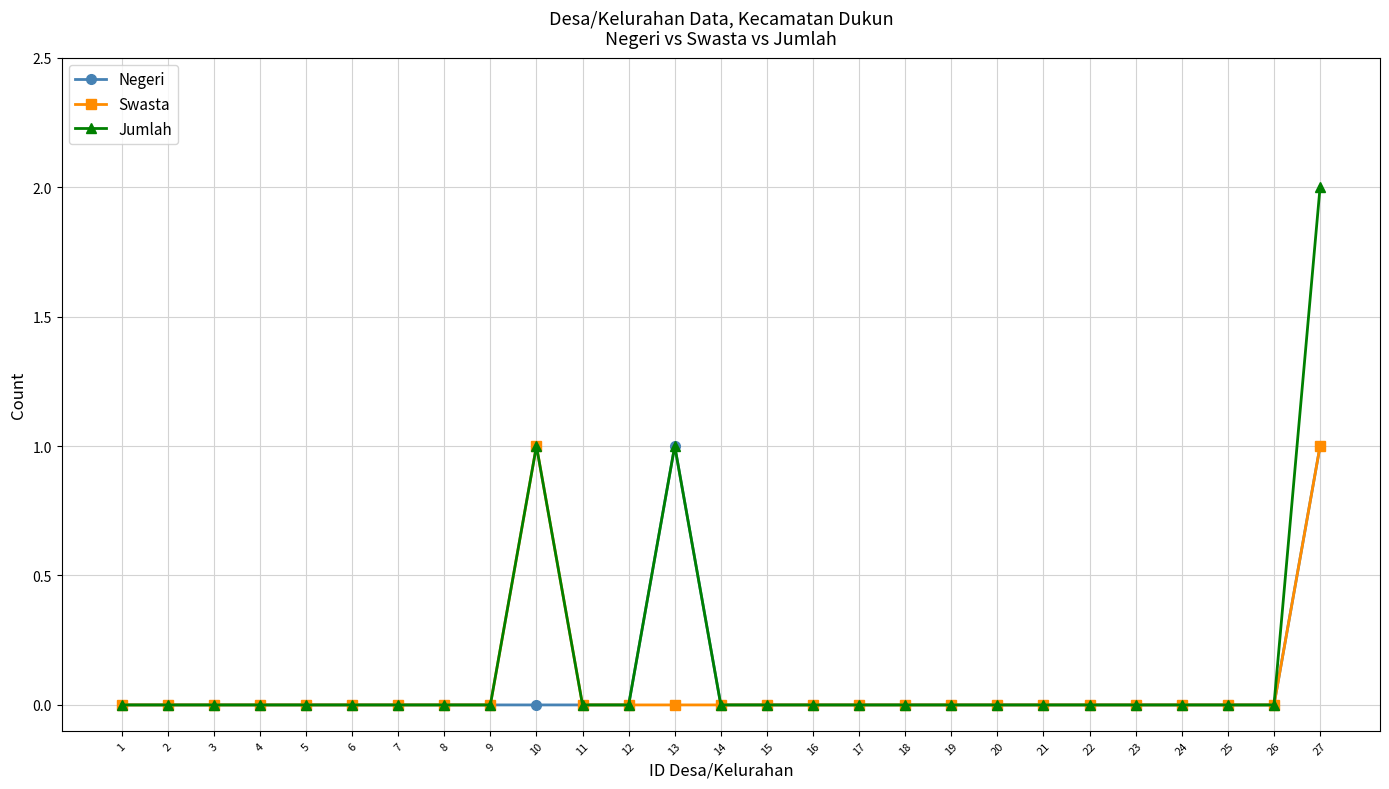

Which series has the largest range (max minus min)?

Jumlah